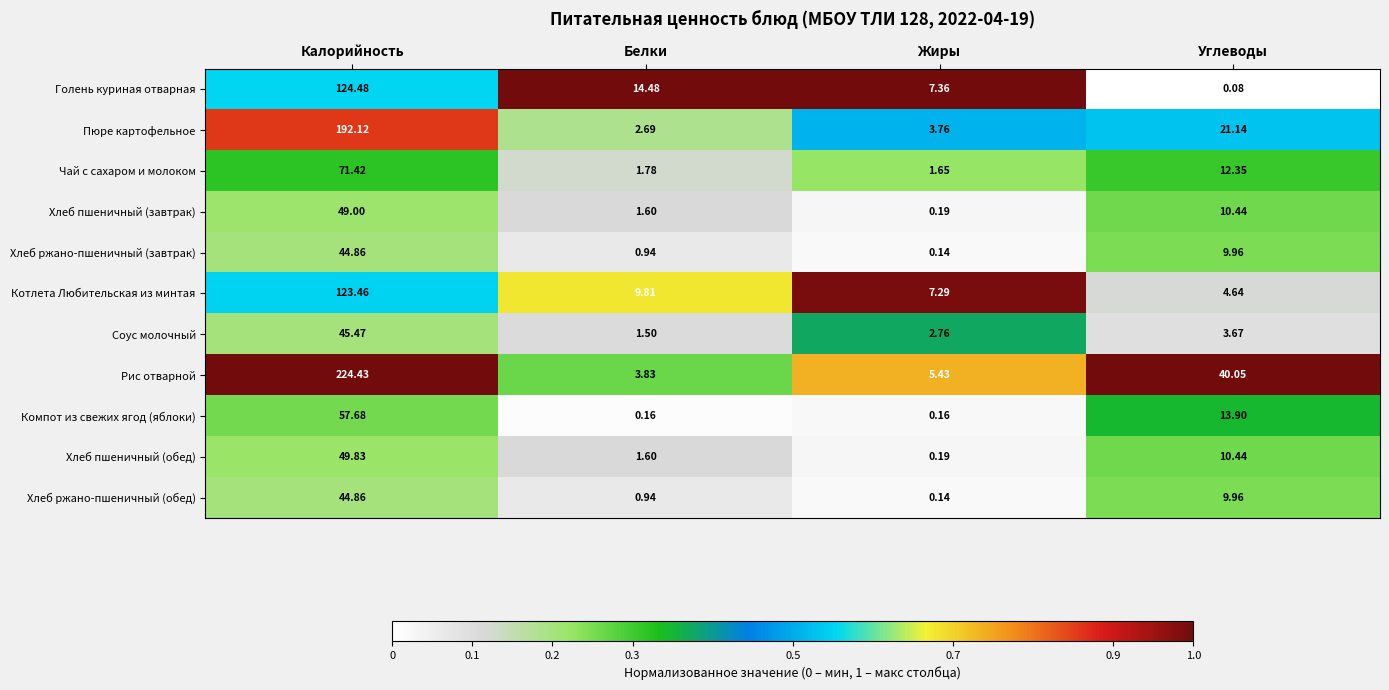

At which category is the sum across all series the highest?

Калорийность